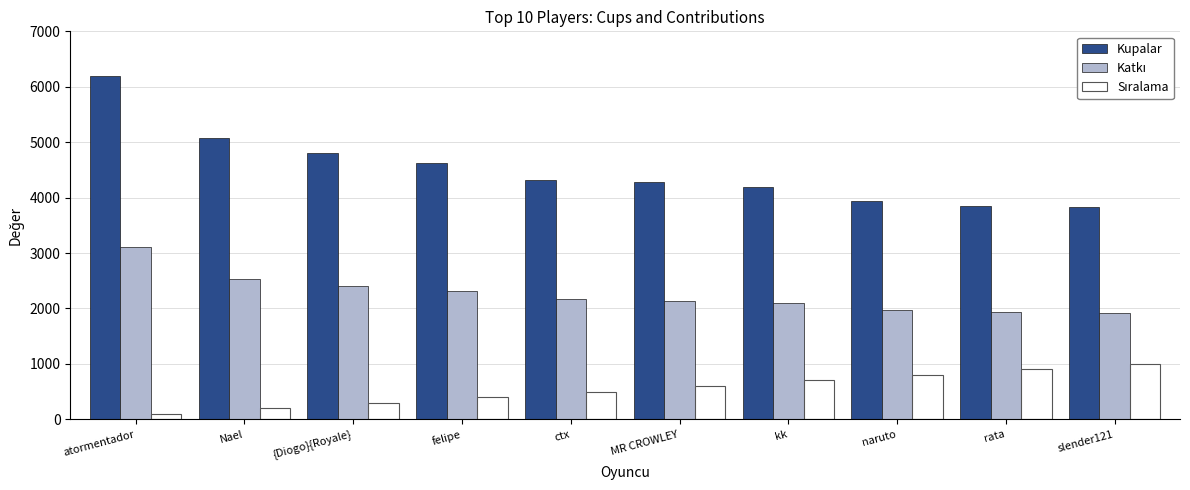

Which series has the largest total across all categories?

Kupalar